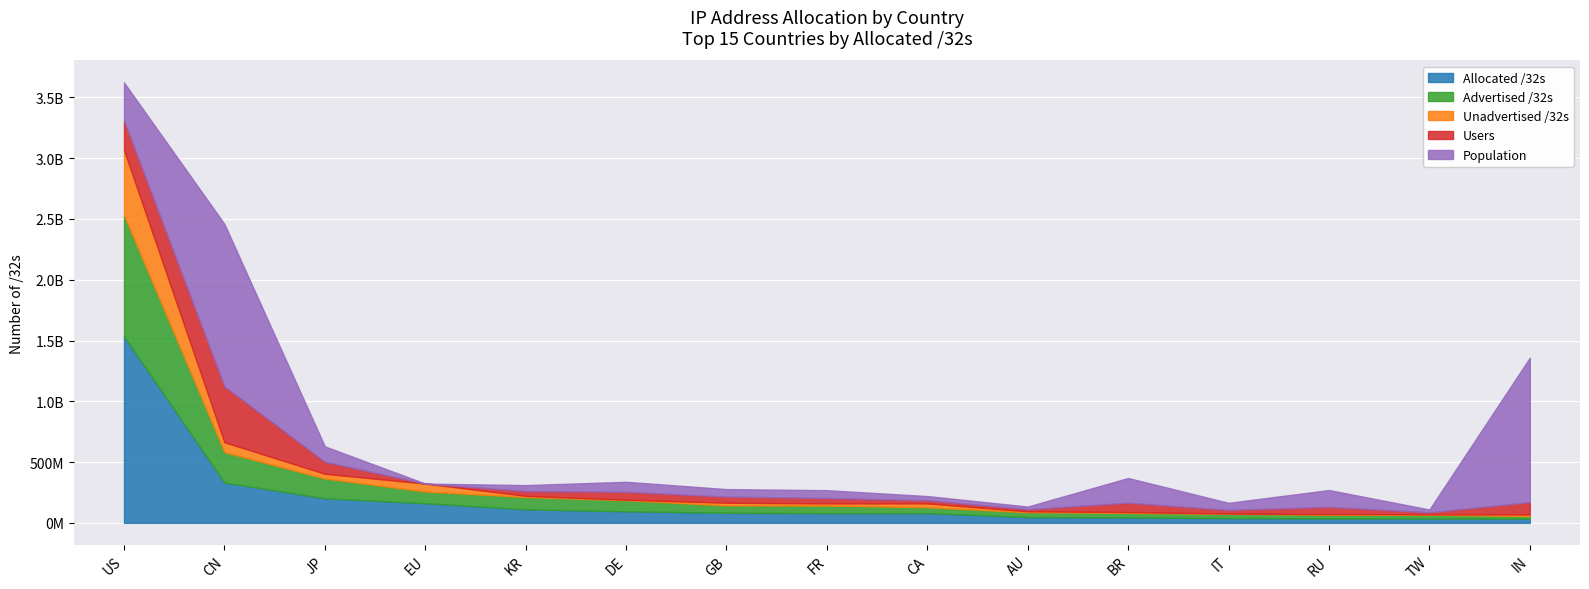

Rank the series at IN from lowest to highest value.

Unadvertised /32s, Advertised /32s, Allocated /32s, Users, Population